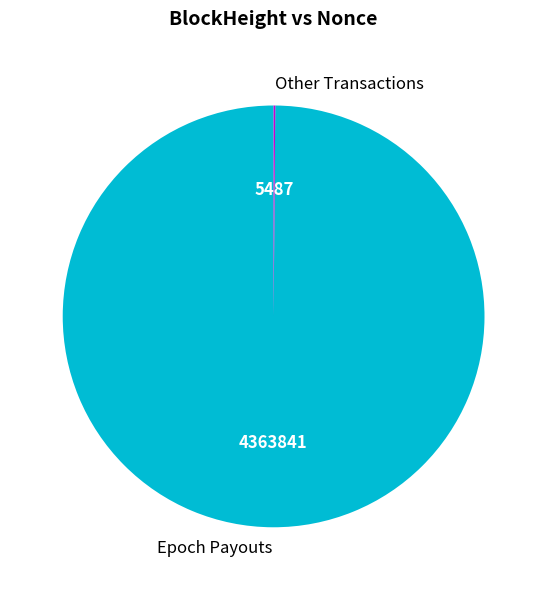

Does any single category account for the majority?

Yes